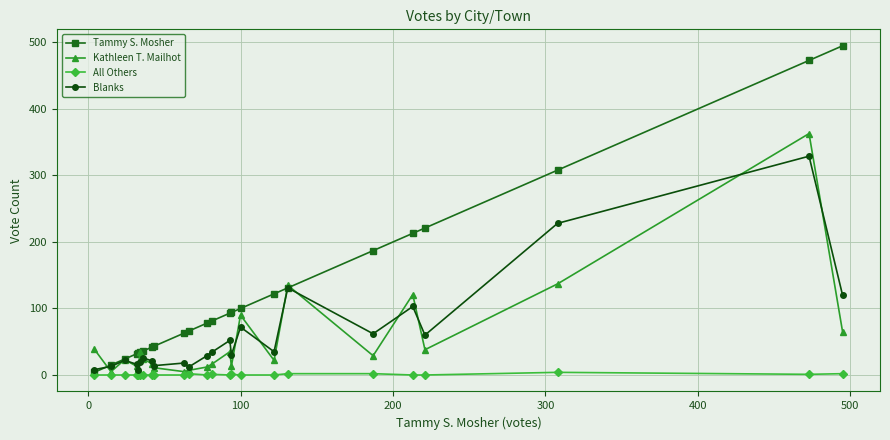

How many data points in Tammy S. Mosher are less than 81?

12